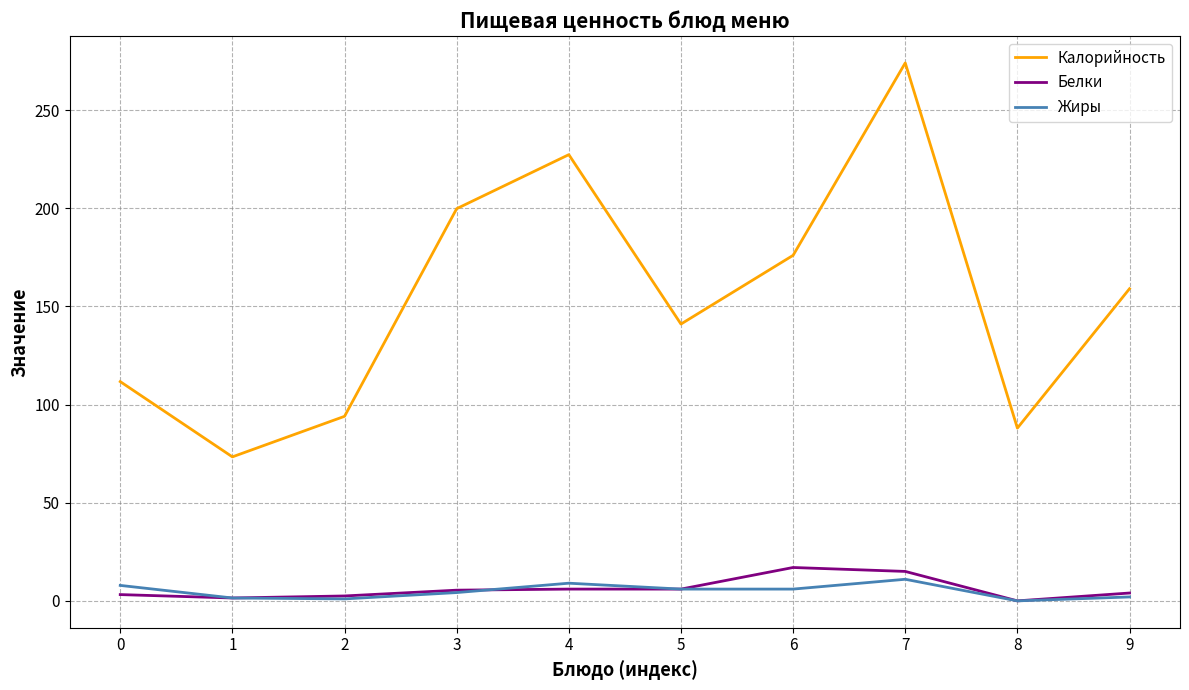

At which category is the sum across all series the highest?

7